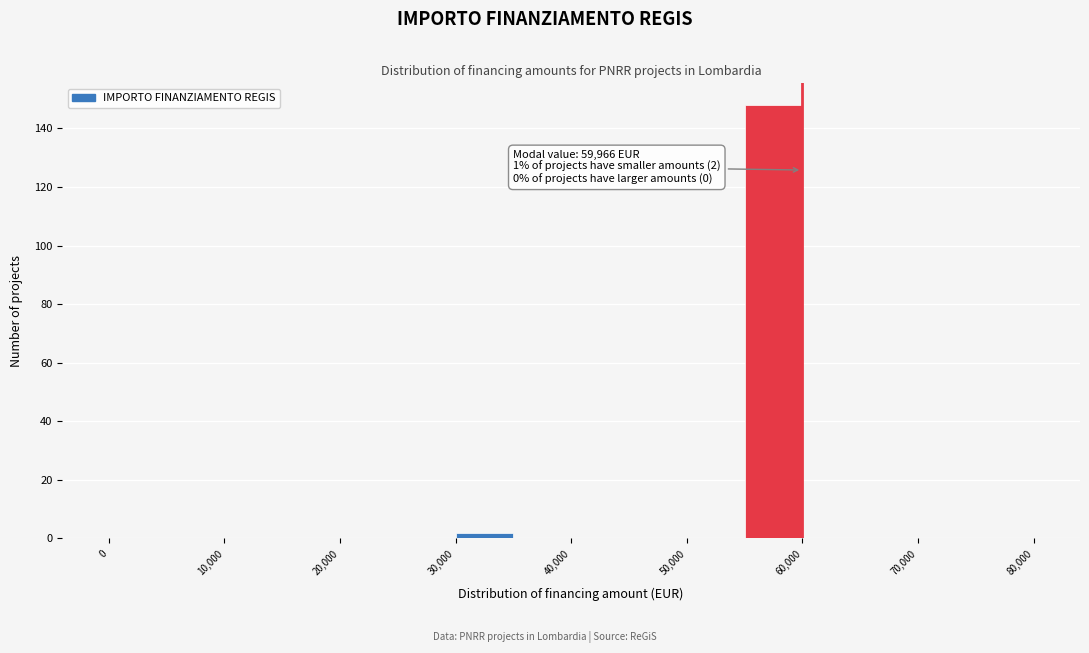

Over which range of the x-axis is the bar tallest?

55000 to 60000